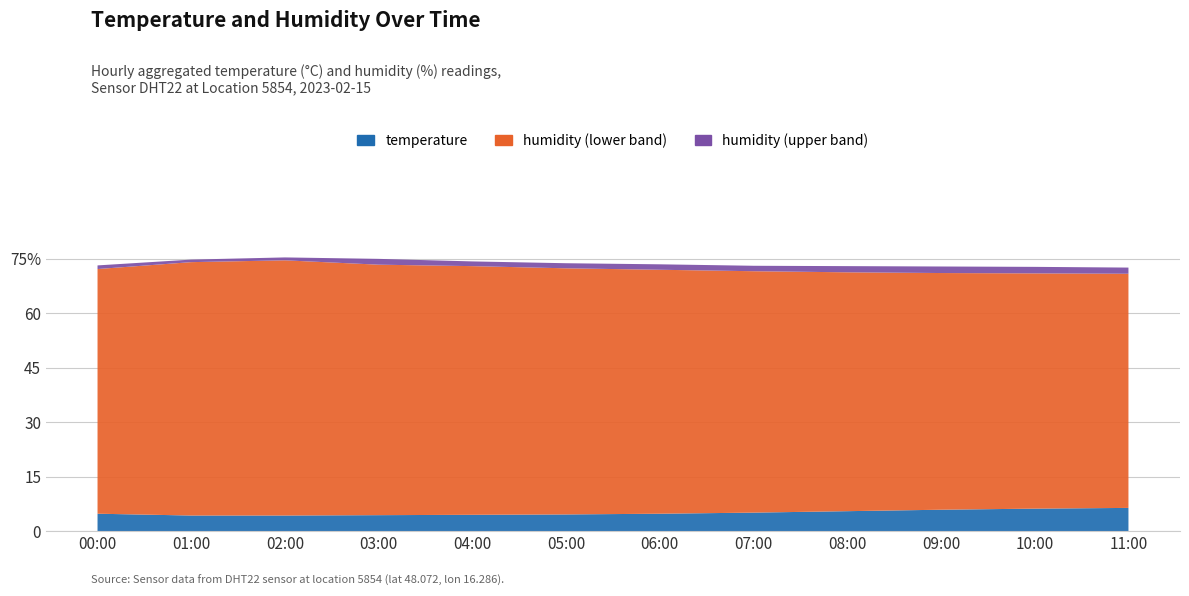

Reading right to left, what are all the values shown in this chart?

temperature: 11:00=6.4	10:00=6.2	09:00=5.9	08:00=5.5	07:00=5.1	06:00=4.8	05:00=4.6	04:00=4.5	03:00=4.4	02:00=4.3	01:00=4.3	00:00=4.8
humidity_lower: 11:00=64.5	10:00=64.8	09:00=65.2	08:00=65.8	07:00=66.5	06:00=67.2	05:00=67.8	04:00=68.5	03:00=69.0	02:00=70.3	01:00=69.8	00:00=67.4
humidity_mid: 11:00=66.2	10:00=66.6	09:00=67.0	08:00=67.5	07:00=68.0	06:00=68.7	05:00=69.2	04:00=69.8	03:00=70.6	02:00=71.1	01:00=70.5	00:00=68.4